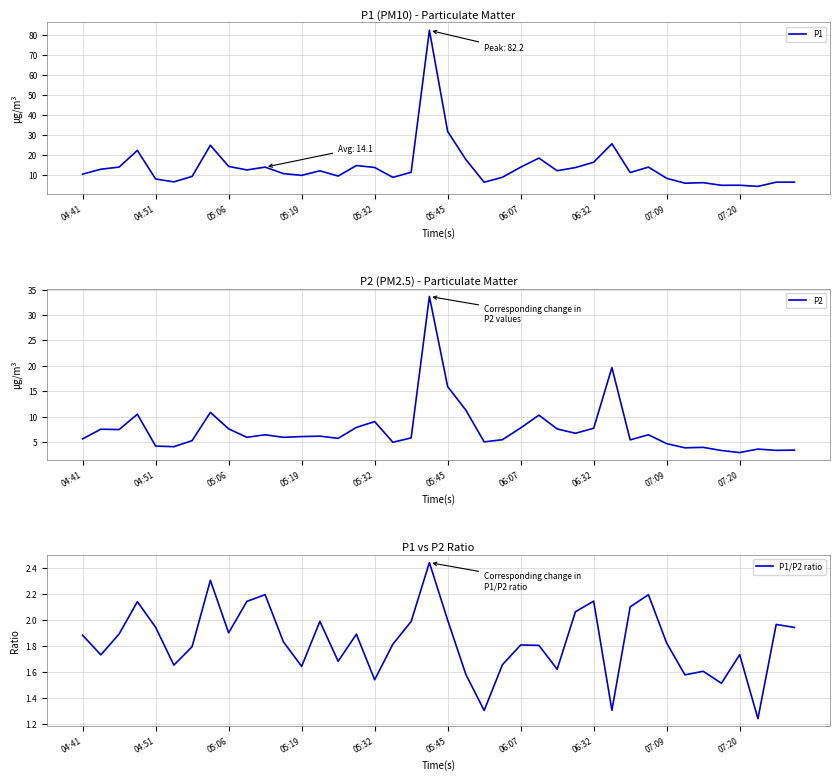

True or false: P2 and P1 cross at least once.

False